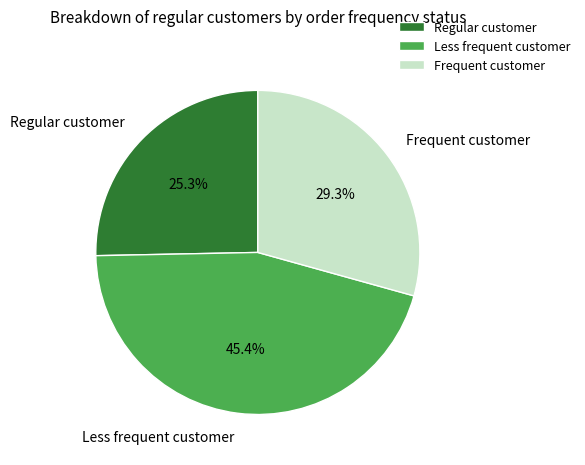

Combined, do Frequent customer and Less frequent customer account for over 50%?

Yes